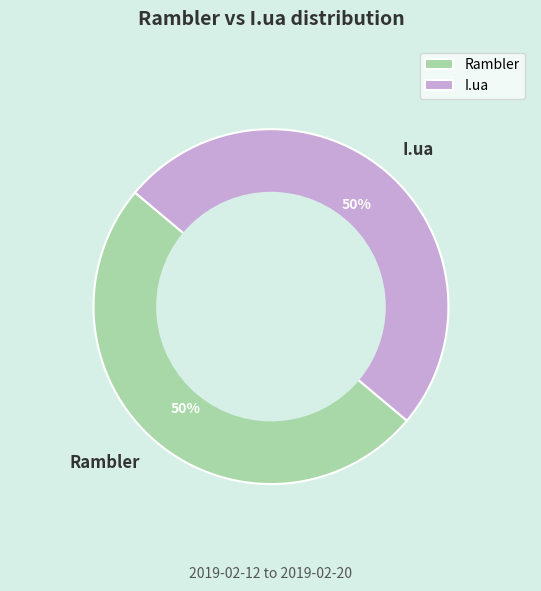

What is the ratio of the value at I.ua to the value at Rambler?

1.0